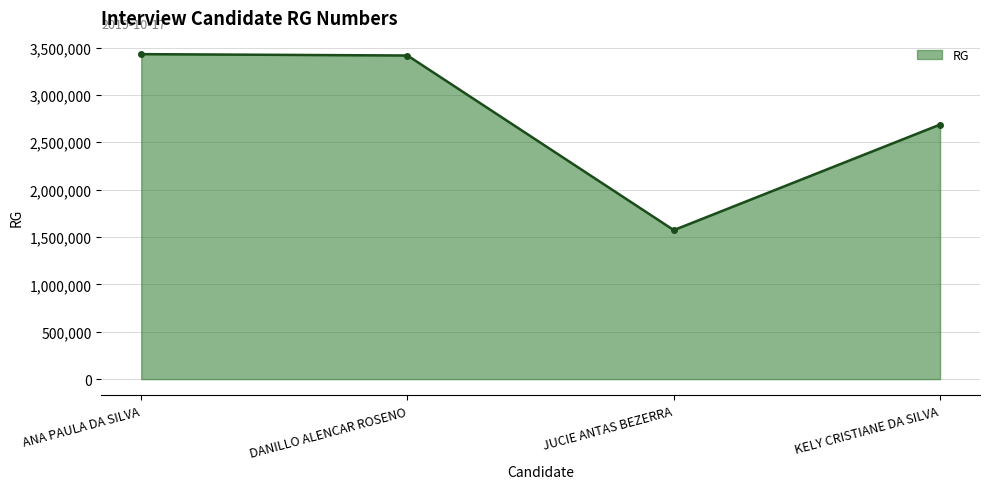

What is the change in value from DANILLO ALENCAR ROSENO to JUCIE ANTAS BEZERRA?

-1843062